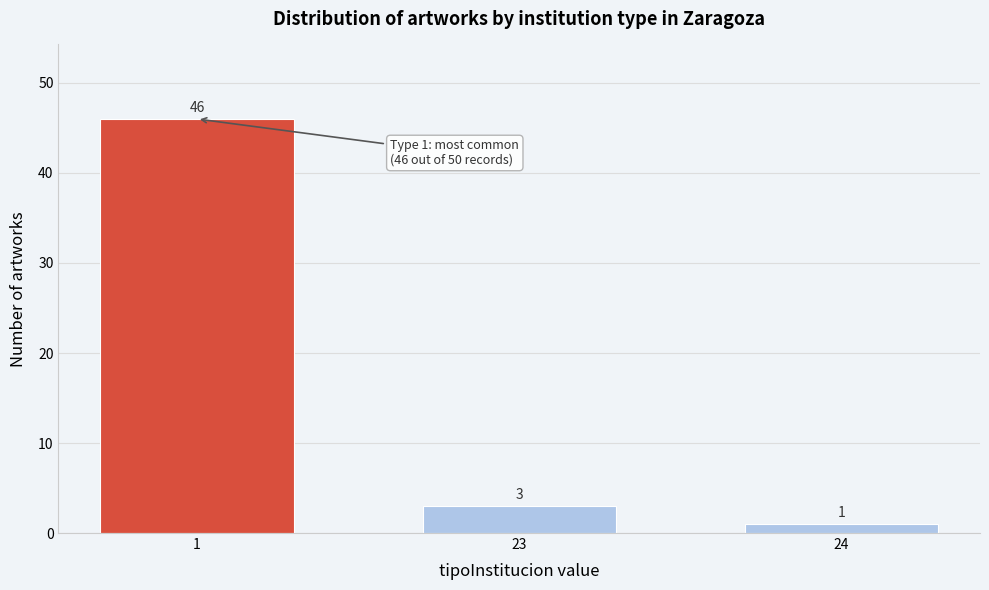

Reading left to right, list all the values displayed in this chart.

1=46	23=3	24=1